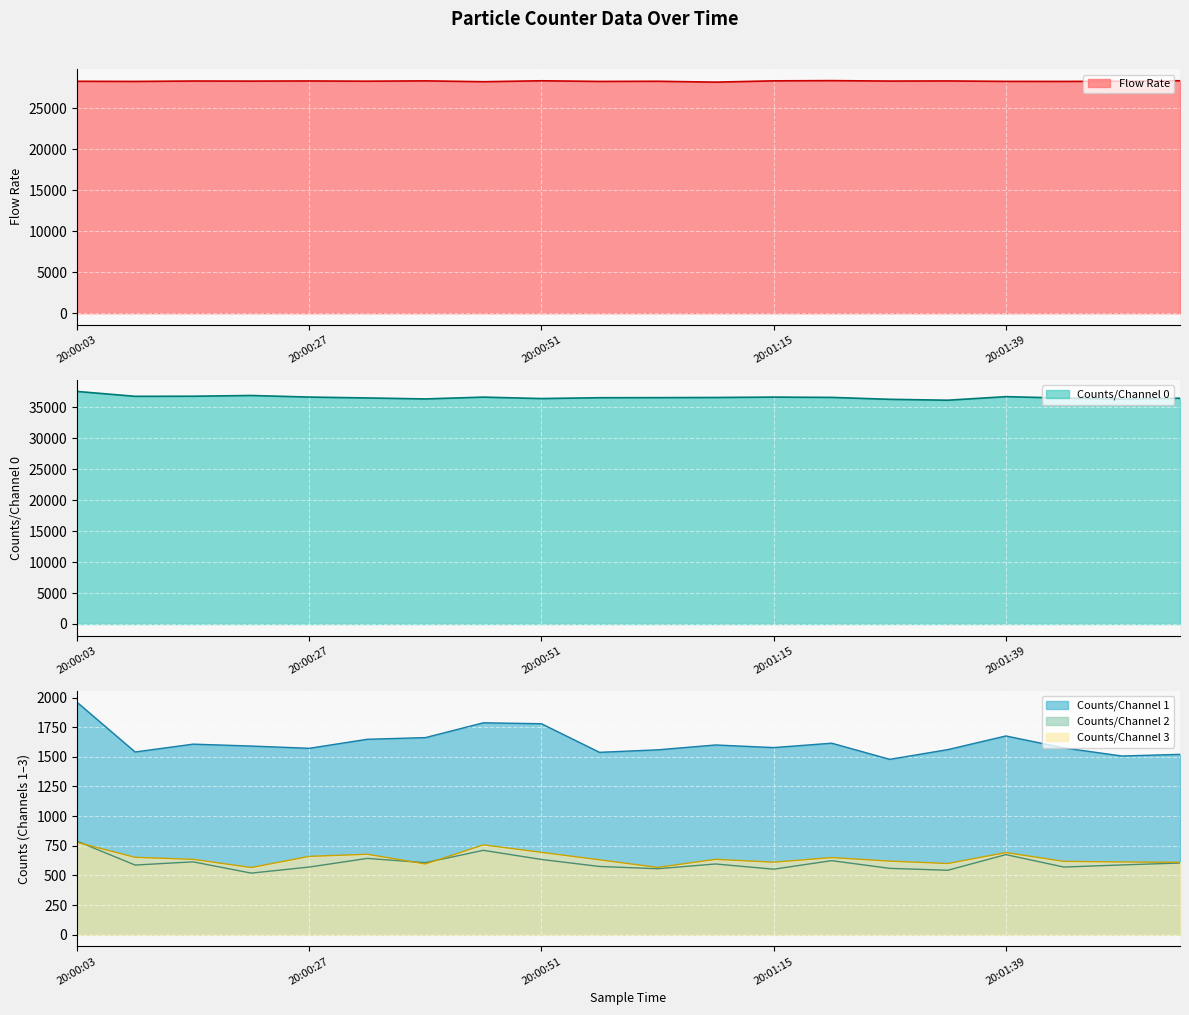

Reading right to left, list all the values displayed in this chart.

Flow Rate: 20:01:57=28373.8	20:01:51=28315.4	20:01:45=28290.3	20:01:39=28295.5	20:01:33=28349.0	20:01:27=28333.6	20:01:21=28387.8	20:01:15=28360.1	20:01:09=28203.7	20:01:03=28309.3	20:00:57=28290.1	20:00:51=28369.0	20:00:45=28256.1	20:00:39=28357.5	20:00:33=28317.9	20:00:27=28346.2	20:00:21=28328.9	20:00:15=28338.9	20:00:09=28289.6	20:00:03=28306.3
Counts/Channel 0: 20:01:57=36499.0	20:01:51=36373.0	20:01:45=36524.0	20:01:39=36751.0	20:01:33=36176.0	20:01:27=36321.0	20:01:21=36630.0	20:01:15=36680.0	20:01:09=36617.0	20:01:03=36593.0	20:00:57=36580.0	20:00:51=36443.0	20:00:45=36676.0	20:00:39=36383.0	20:00:33=36542.0	20:00:27=36685.0	20:00:21=36940.0	20:00:15=36822.0	20:00:09=36805.0	20:00:03=37595.0
Counts/Channel 1: 20:01:57=1521.0	20:01:51=1507.0	20:01:45=1575.0	20:01:39=1676.0	20:01:33=1561.0	20:01:27=1479.0	20:01:21=1615.0	20:01:15=1578.0	20:01:09=1600.0	20:01:03=1559.0	20:00:57=1538.0	20:00:51=1779.0	20:00:45=1787.0	20:00:39=1662.0	20:00:33=1648.0	20:00:27=1572.0	20:00:21=1591.0	20:00:15=1607.0	20:00:09=1541.0	20:00:03=1960.0
Counts/Channel 2: 20:01:57=605.0	20:01:51=589.0	20:01:45=571.0	20:01:39=676.0	20:01:33=544.0	20:01:27=560.0	20:01:21=625.0	20:01:15=553.0	20:01:09=597.0	20:01:03=557.0	20:00:57=576.0	20:00:51=635.0	20:00:45=712.0	20:00:39=608.0	20:00:33=644.0	20:00:27=571.0	20:00:21=520.0	20:00:15=615.0	20:00:09=588.0	20:00:03=789.0
Counts/Channel 3: 20:01:57=611.0	20:01:51=614.0	20:01:45=619.0	20:01:39=693.0	20:01:33=601.0	20:01:27=621.0	20:01:21=651.0	20:01:15=612.0	20:01:09=636.0	20:01:03=568.0	20:00:57=632.0	20:00:51=695.0	20:00:45=758.0	20:00:39=597.0	20:00:33=679.0	20:00:27=661.0	20:00:21=567.0	20:00:15=636.0	20:00:09=653.0	20:00:03=779.0